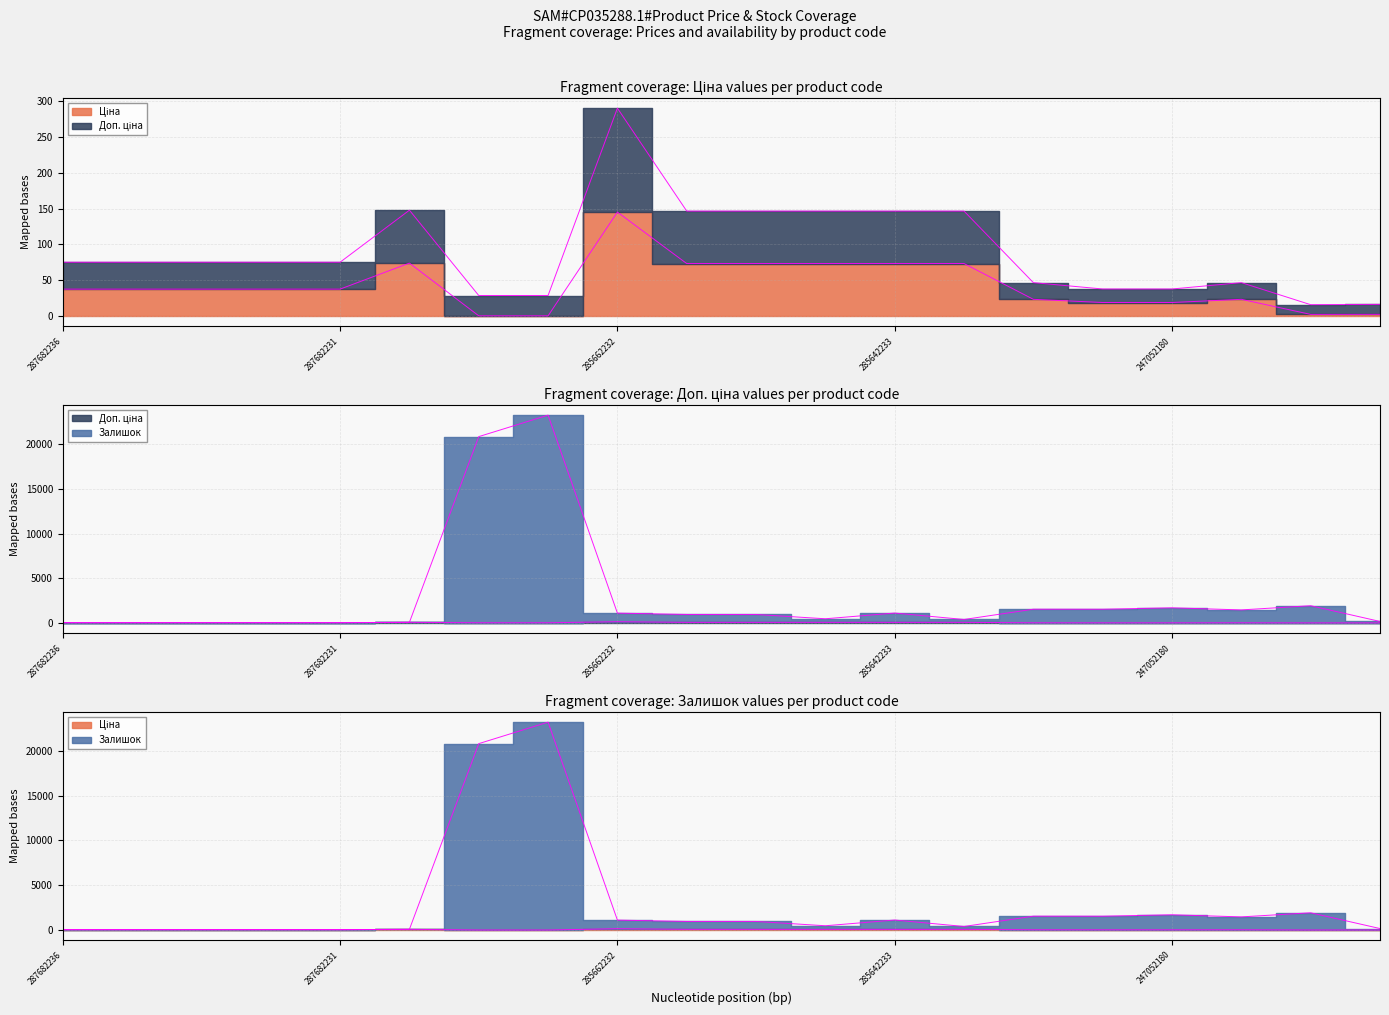

What is the difference between the maximum and minimum values in the Залишок series?

23190.8